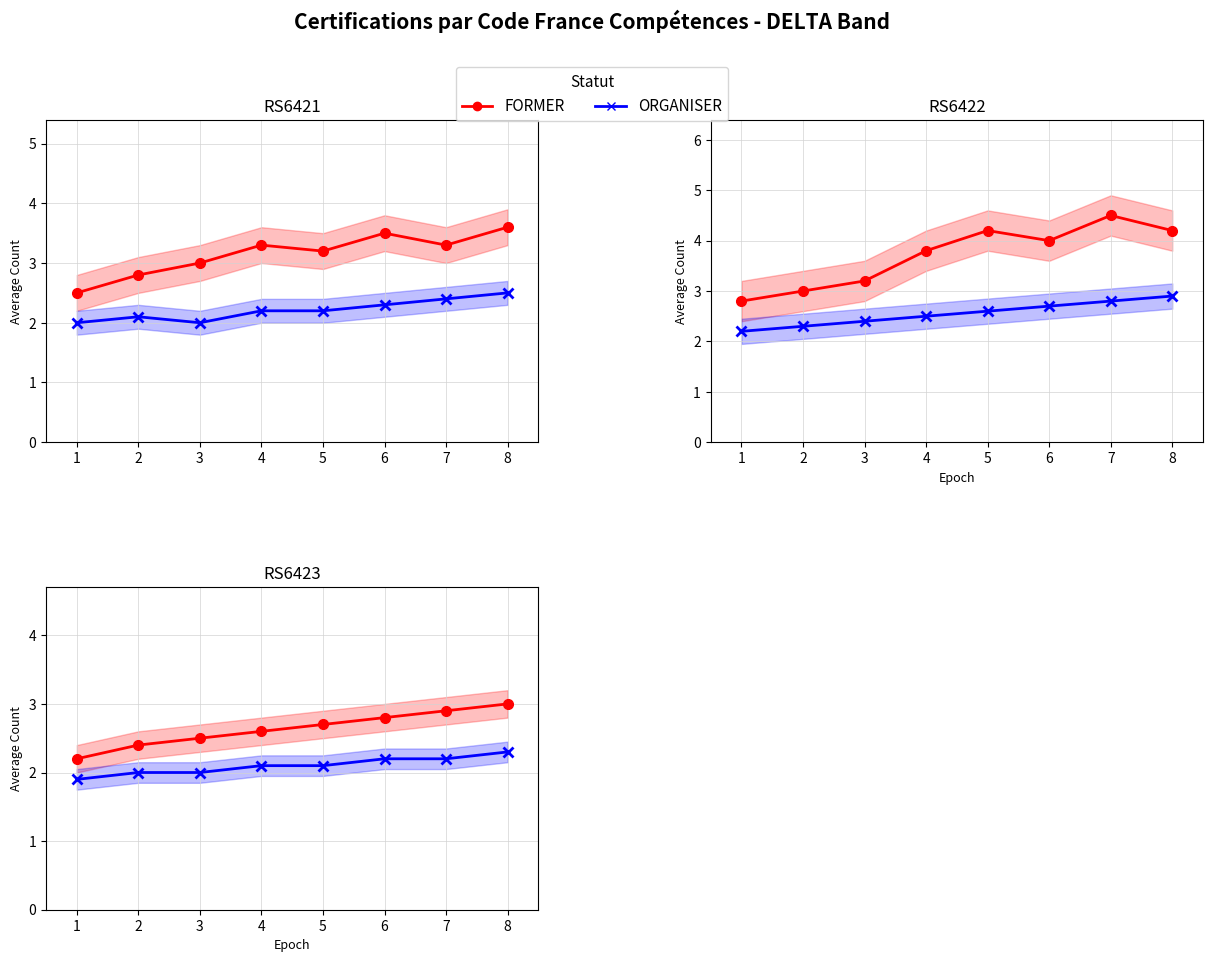

True or false: FORMER and ORGANISER intersect in this chart.

False